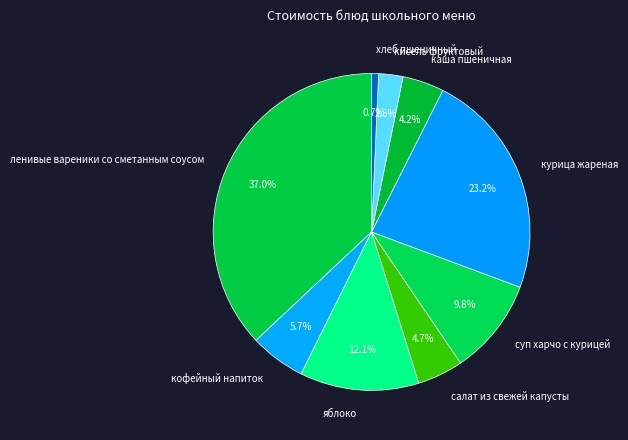

Is it true that курица жареная is 23% of the pie?

True